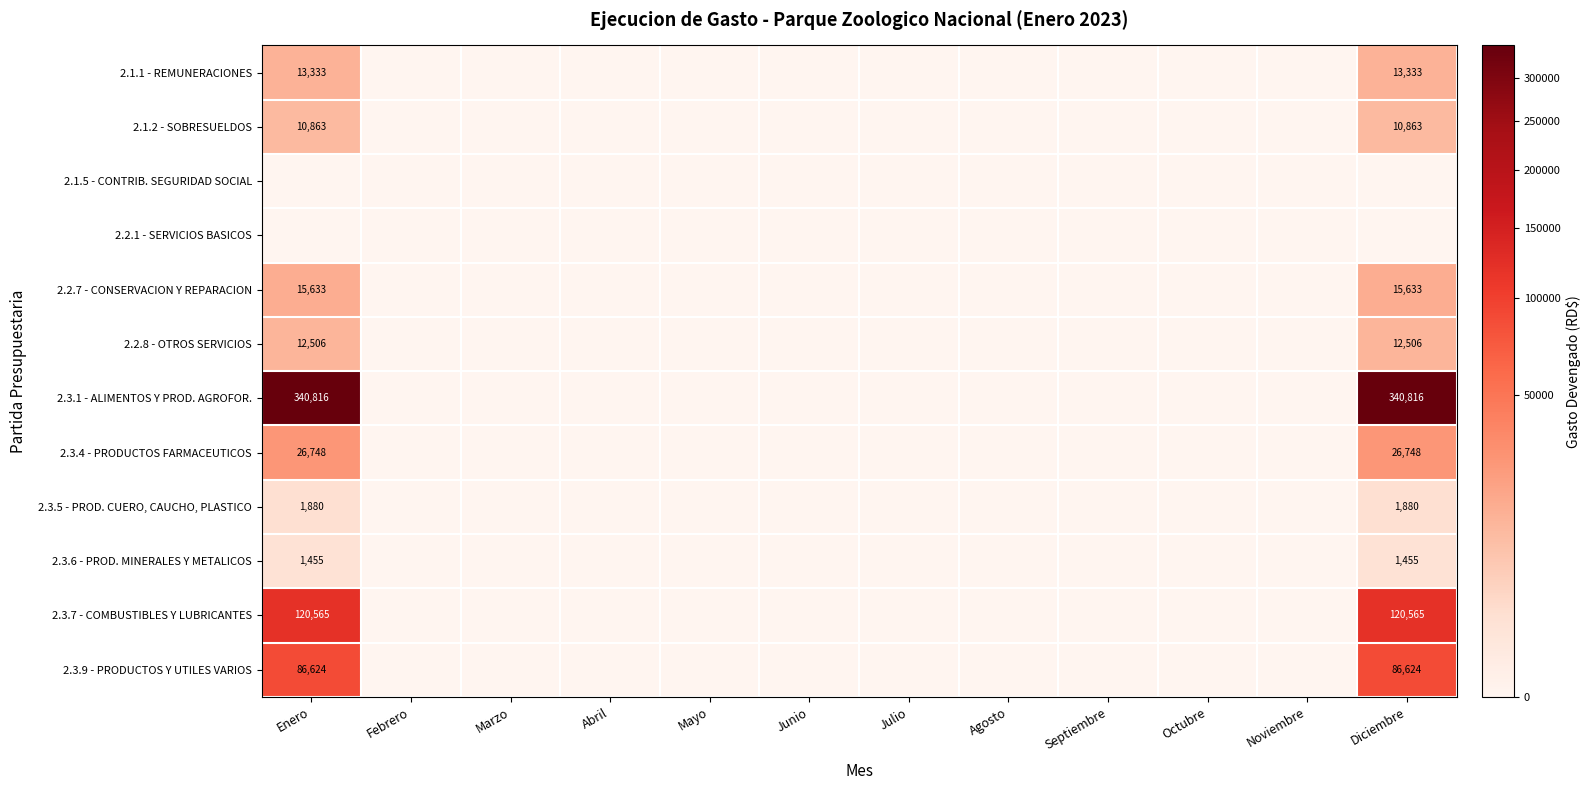

How many data points in 2.3.5 - PROD. CUERO, CAUCHO, PLASTICO are above 0?

2